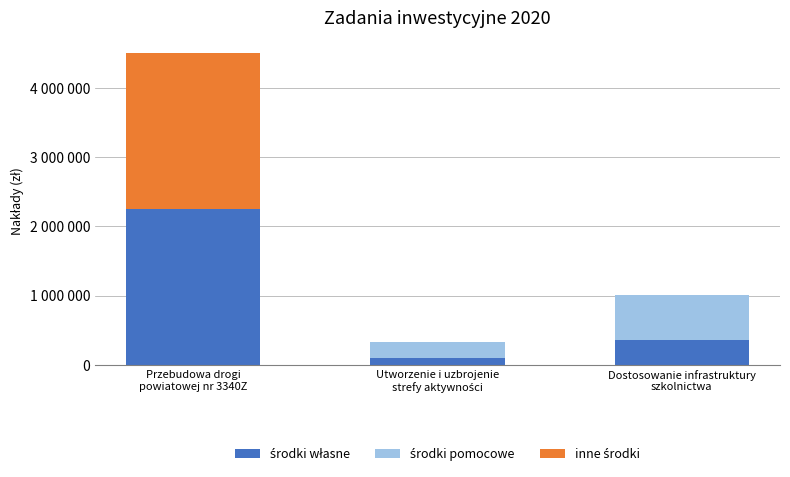

True or false: środki pomocowe has a value of -203947 at Przebudowa drogi
powiatowej nr 3340Z.

False